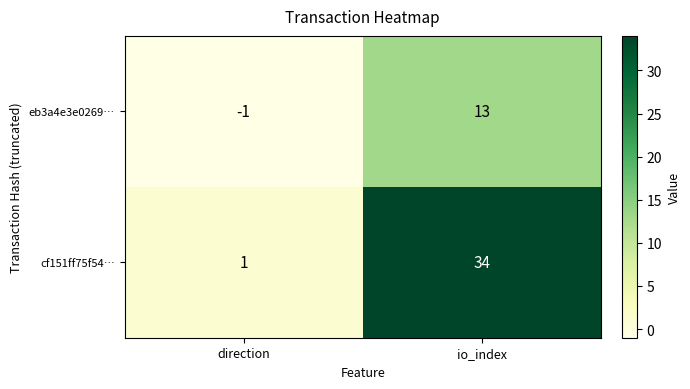

Reading left to right, transcribe all the data shown in this chart.

eb3a4e3e0269…: direction=-1	io_index=13
cf151ff75f54…: direction=1	io_index=34